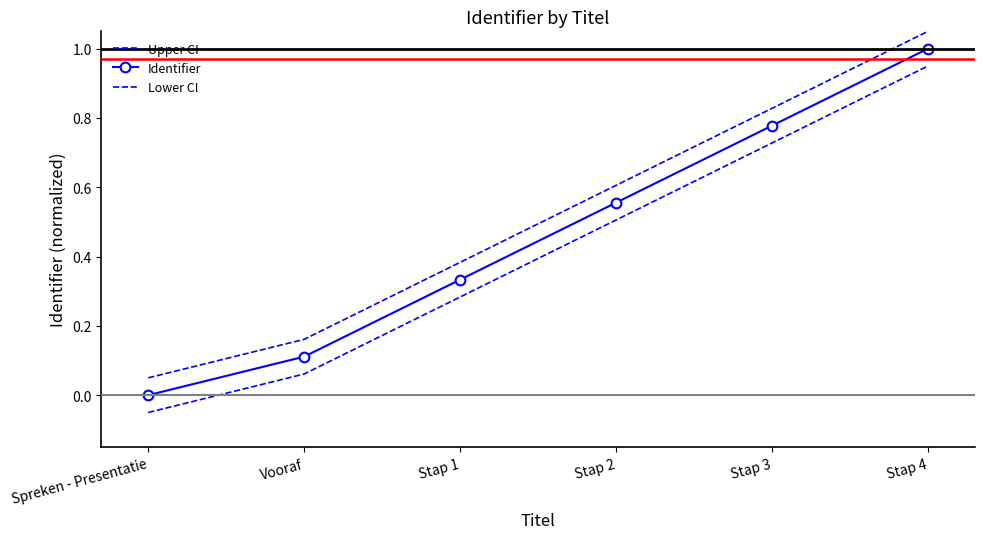

What position from the left is Stap 2?

4